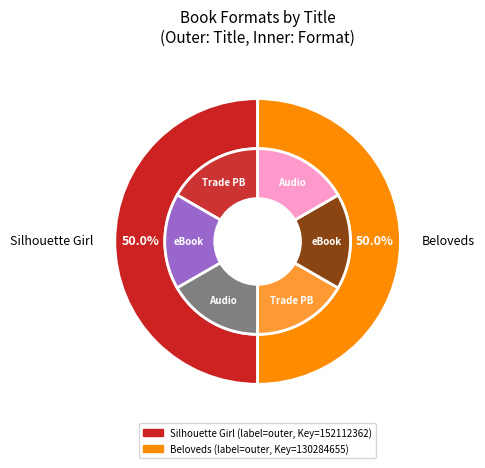

The Beloveds slice represents 61% of the pie. True or false?

False